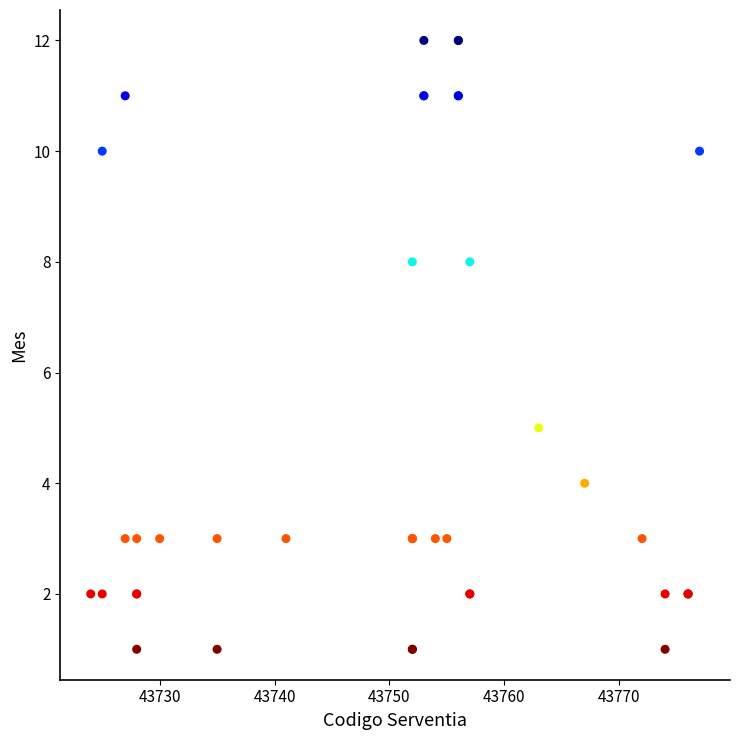

What Y value in the scatter plot is closest to 6?

5